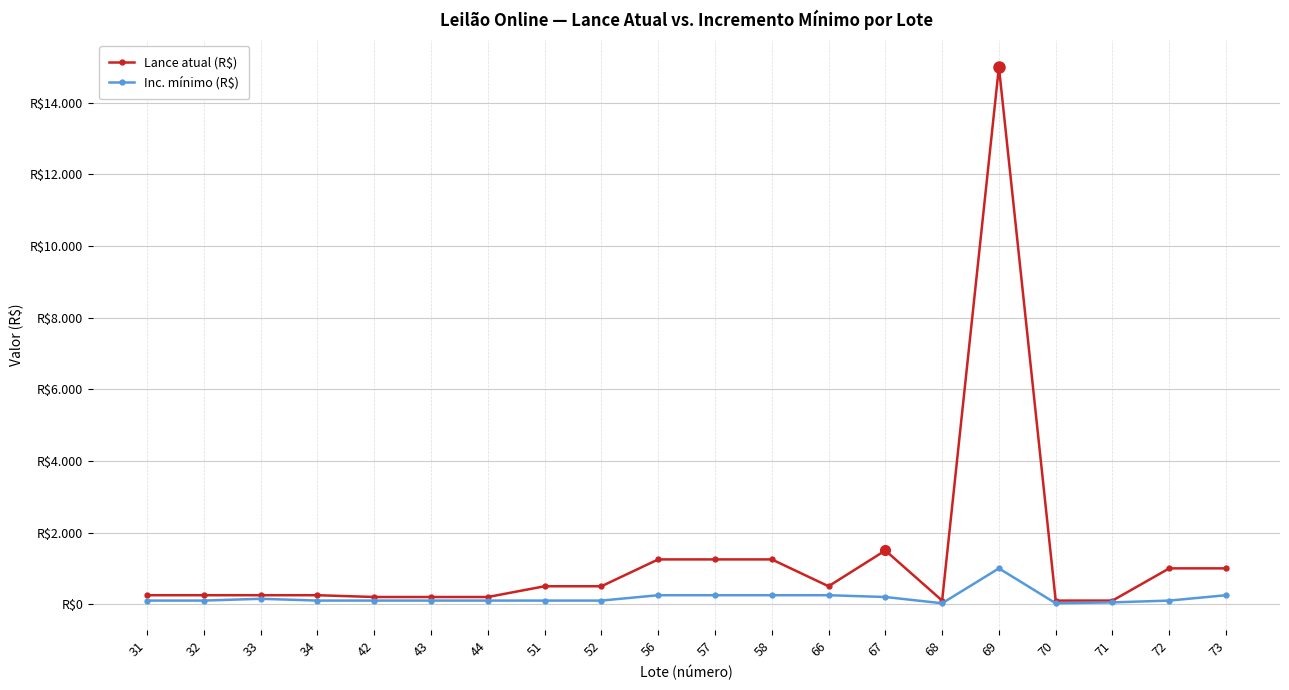

What is the minimum value for Inc. mínimo (R$)?

25